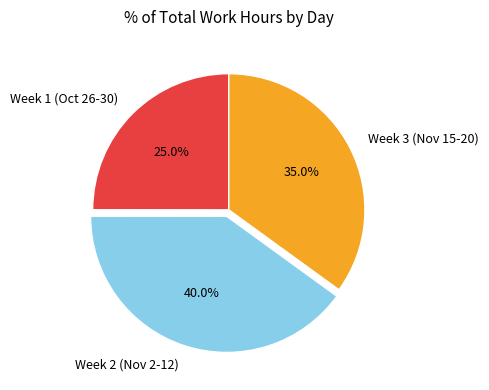

What is the smallest slice in the pie chart?

Week 1 (Oct 26-30)